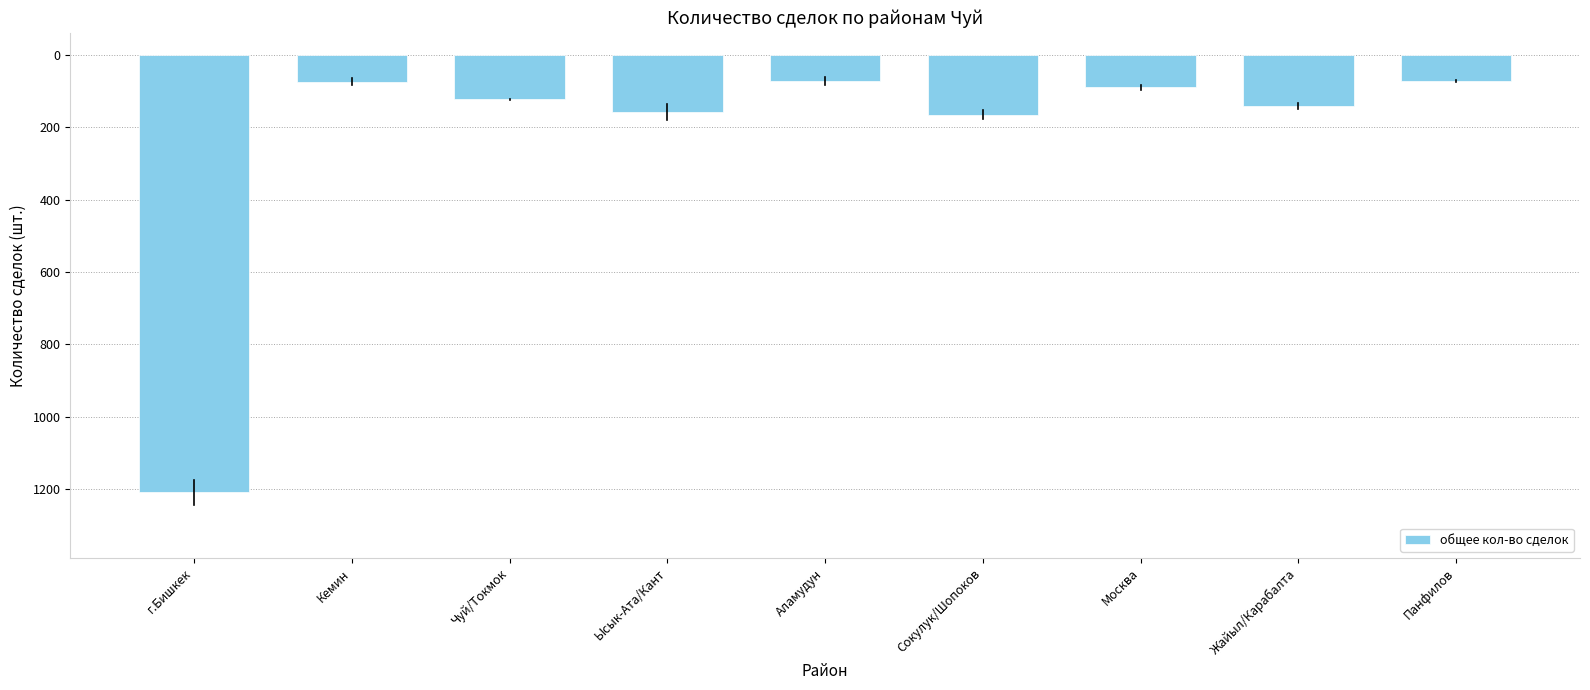

Does the chart contain any negative values?

Yes